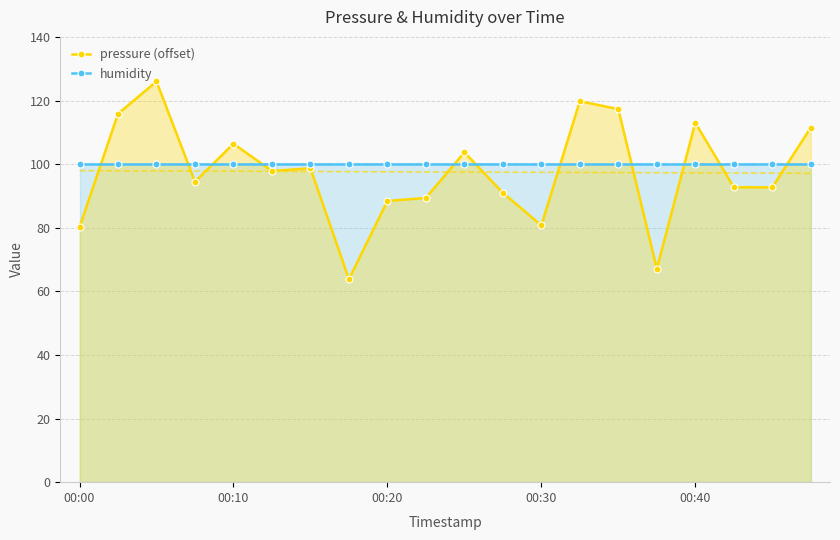

What is the highest value of the pressure (offset) series?

126.0